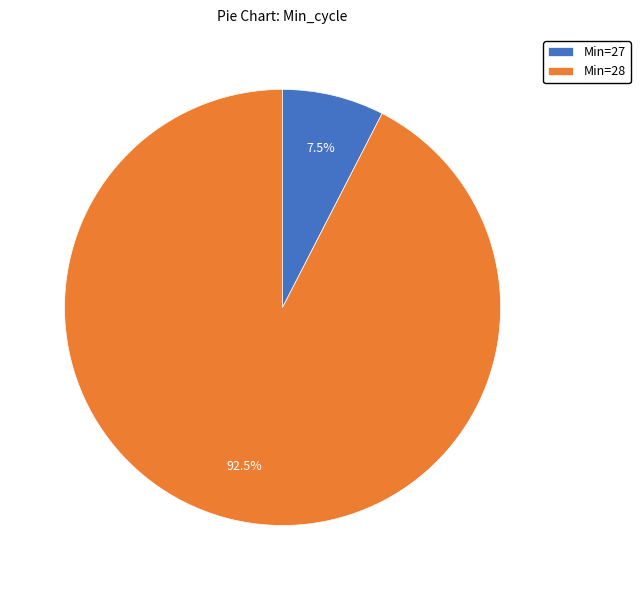

Rank the categories by value from lowest to highest.

Min=27, Min=28